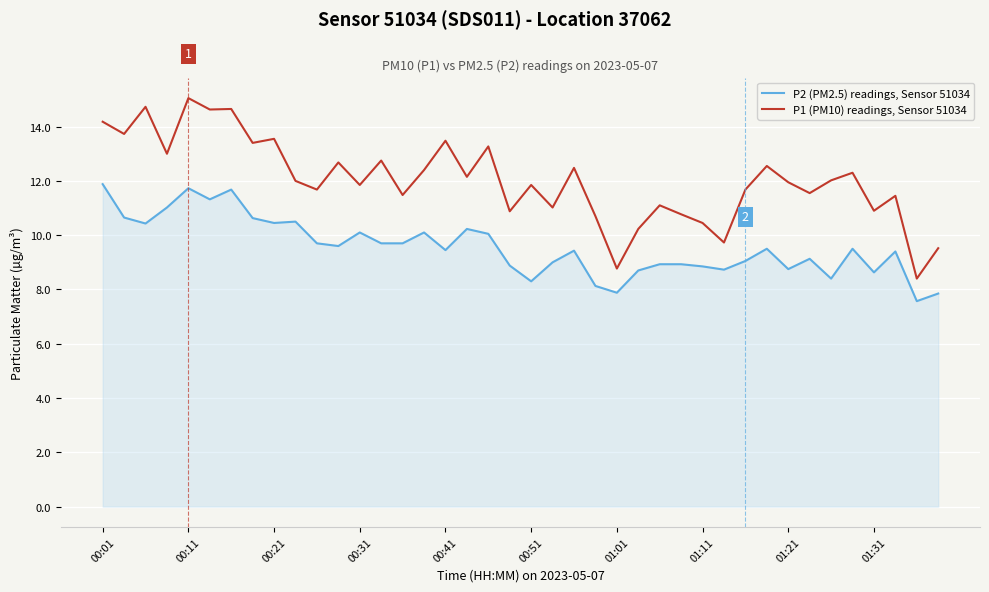

Which series has the largest total across all categories?

P1 (PM10) readings, Sensor 51034